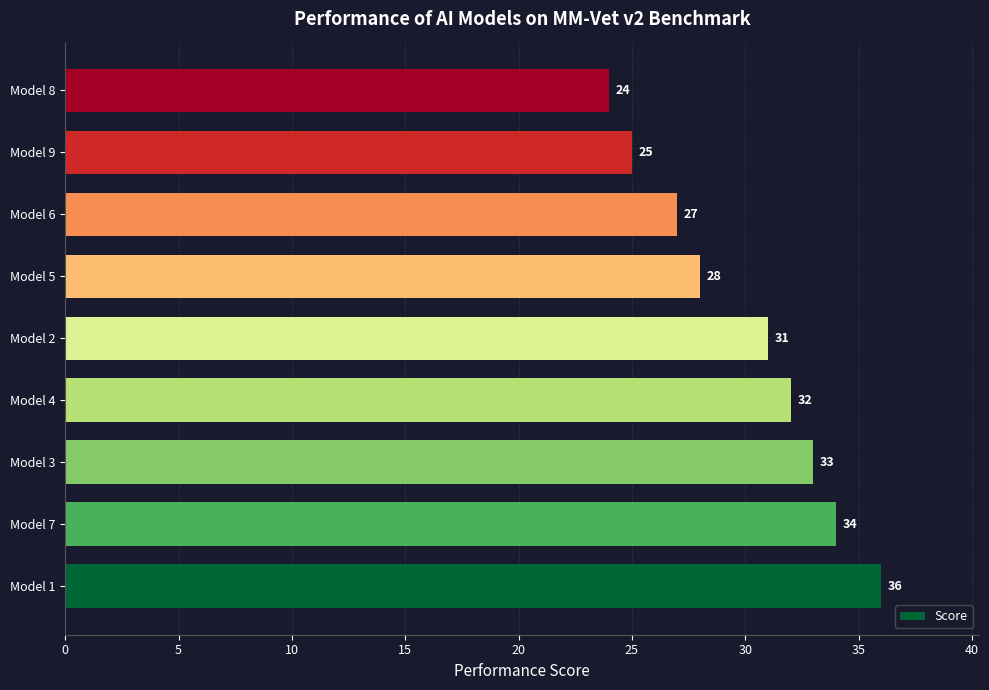

Reading bottom to top, transcribe all the data shown in this chart.

Model 1=36	Model 7=34	Model 3=33	Model 4=32	Model 2=31	Model 5=28	Model 6=27	Model 9=25	Model 8=24